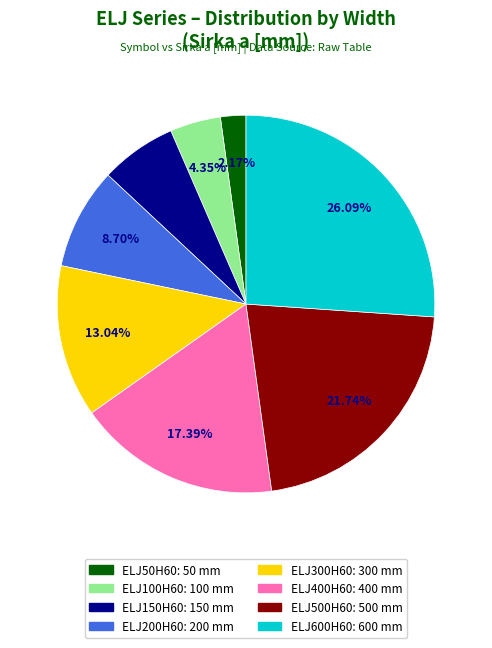

Is the sum of ELJ300H60 and ELJ400H60 greater than half?

No